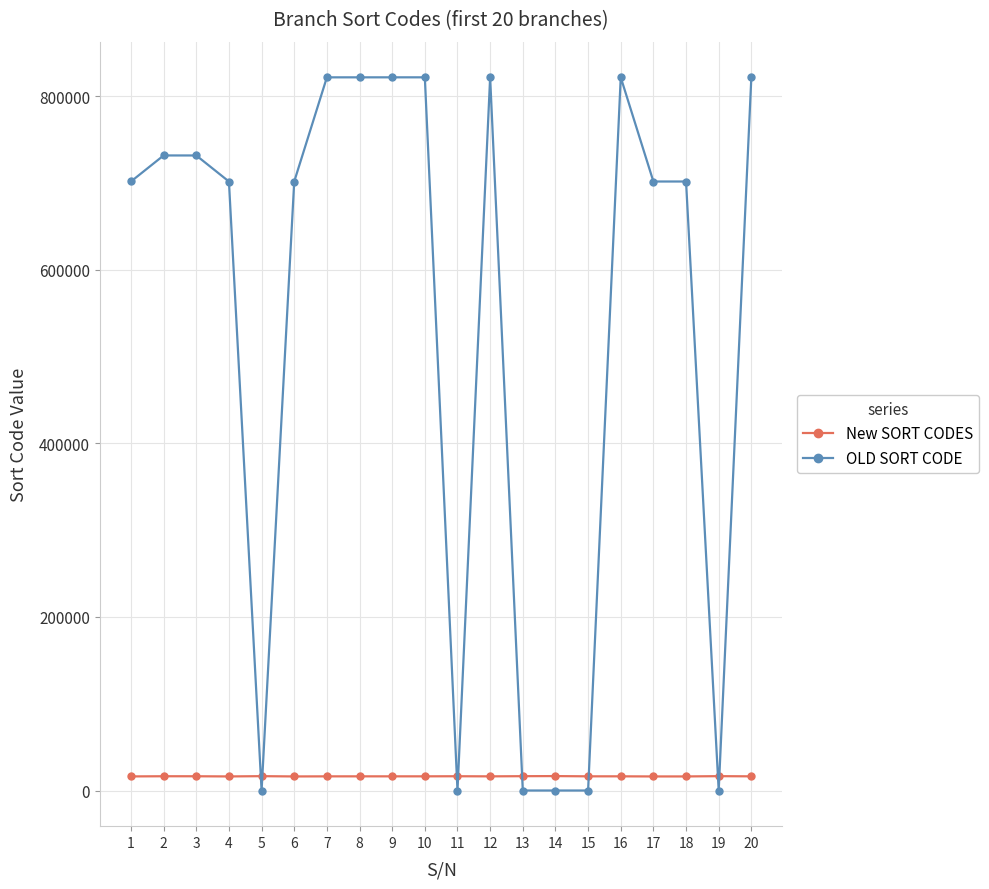

How many values in the New SORT CODES series are below 16327?

10